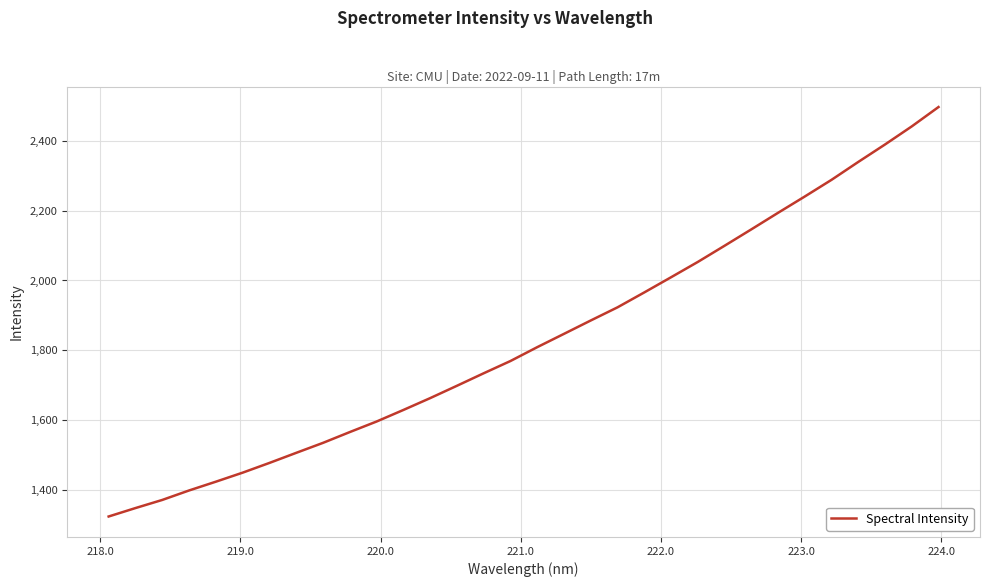

What is the greatest value displayed?

2496.5